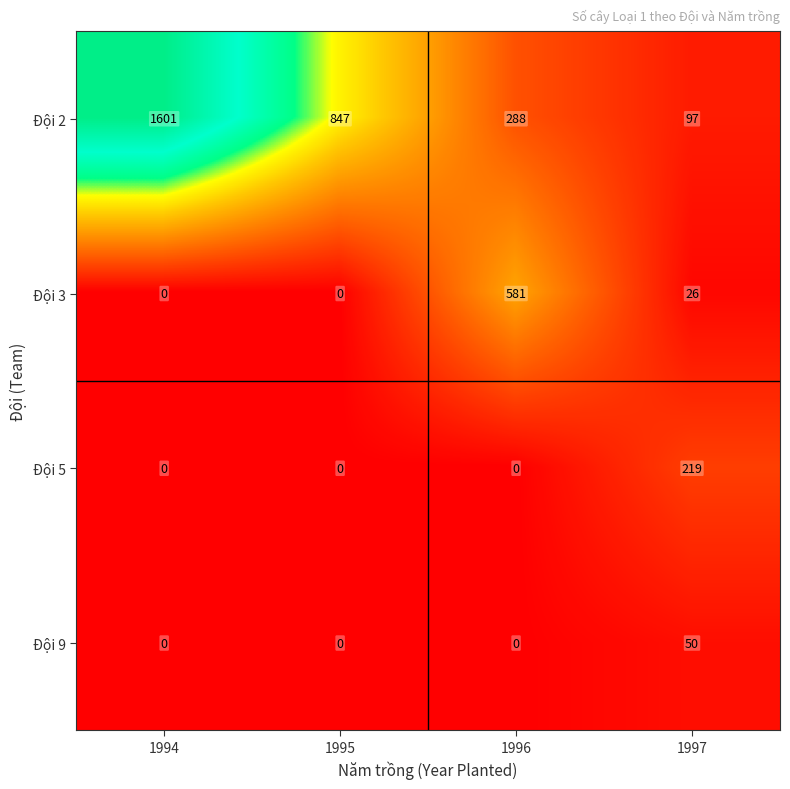

At 1997, list the series in order from largest to smallest.

Đội 5, Đội 2, Đội 9, Đội 3